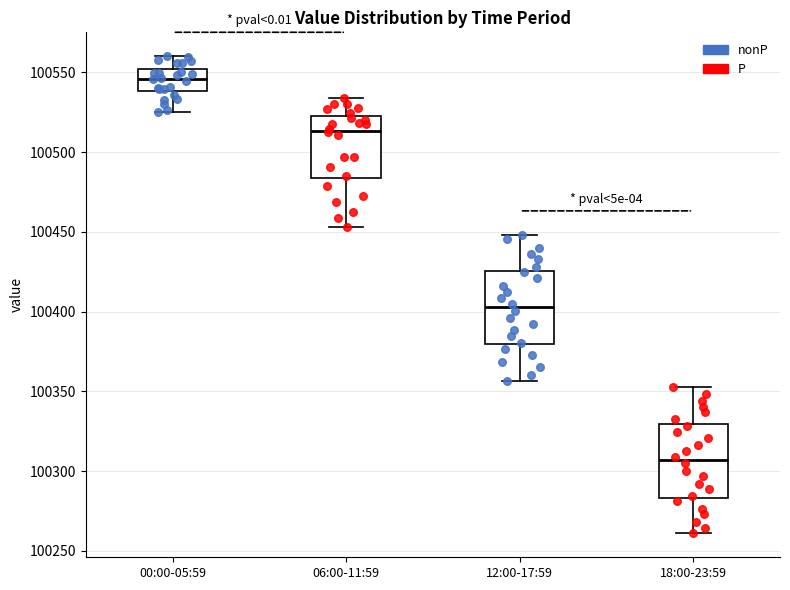

Reading left to right, transcribe this box plot: for each box, give where its median line is, the range the box spans, and where its two whiskers end, as read against the y-axis. The values are not printed on the chart, so give them approximately, as read against the axis.

00:00-05:59: median 100545, box 100540 to 100550, whiskers 100525 to 100560
06:00-11:59: median 100515, box 100485 to 100520, whiskers 100455 to 100535
12:00-17:59: median 100405, box 100380 to 100425, whiskers 100355 to 100450
18:00-23:59: median 100305, box 100285 to 100330, whiskers 100260 to 100355